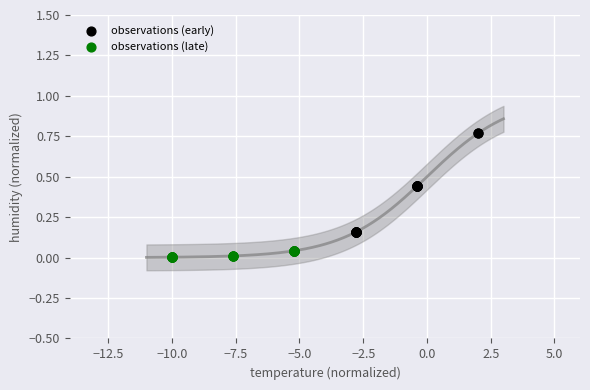

Which series contains the highest Y value?

observations (early)